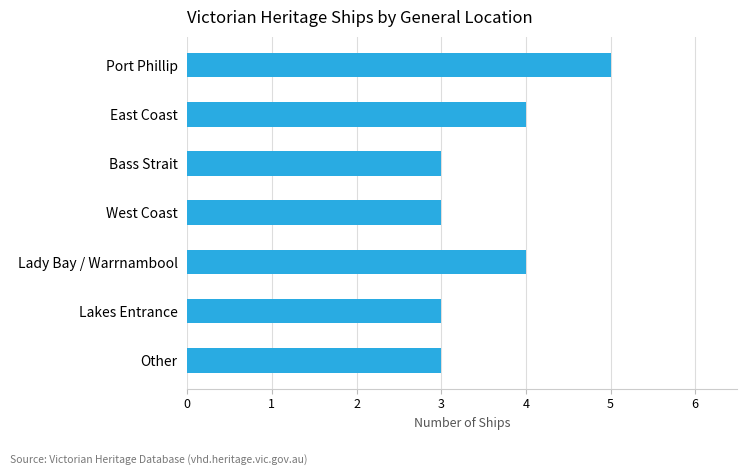

What is the sum of the values at Lady Bay / Warrnambool and West Coast?

7